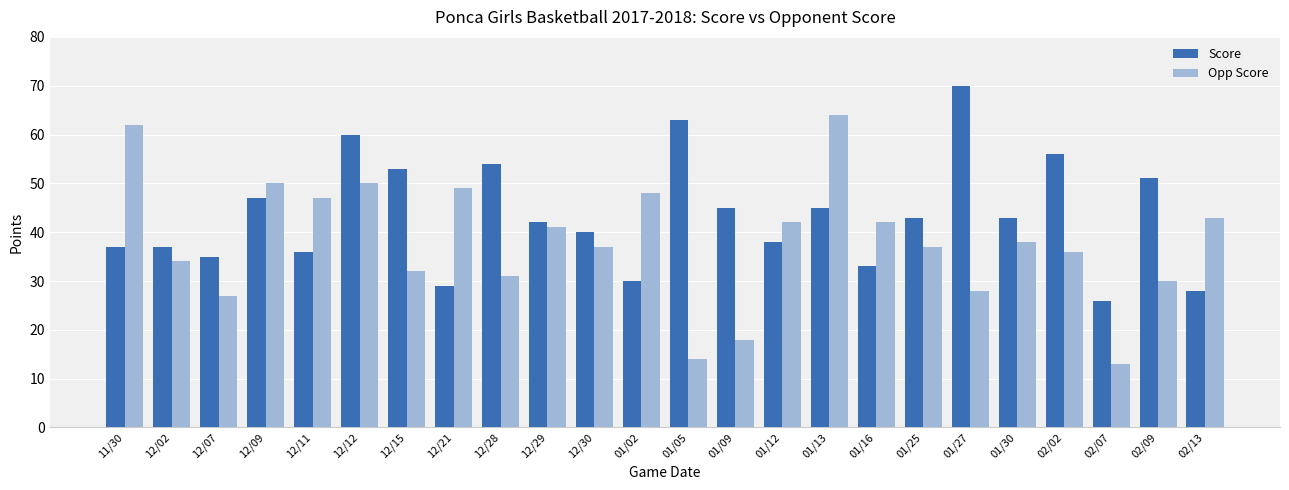

True or false: Score has a value of 51 at 02/09.

True